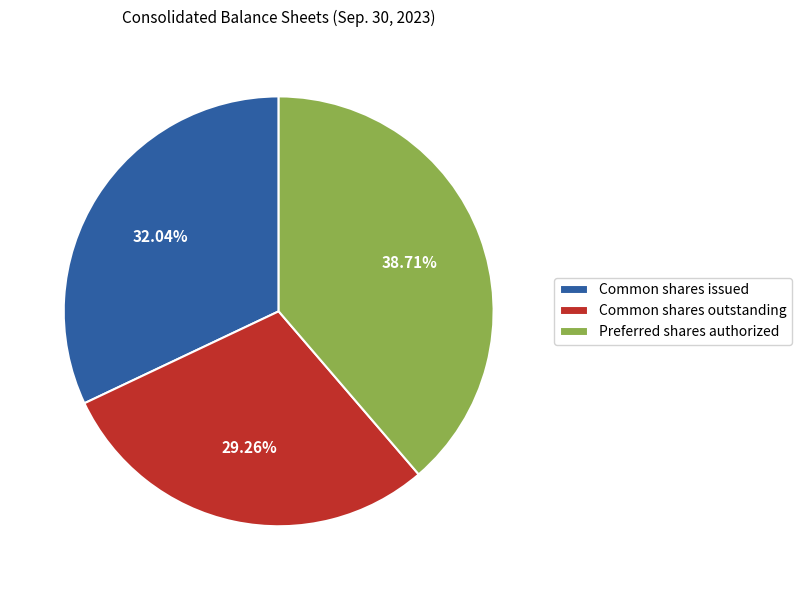

How many slices are in this pie chart?

3